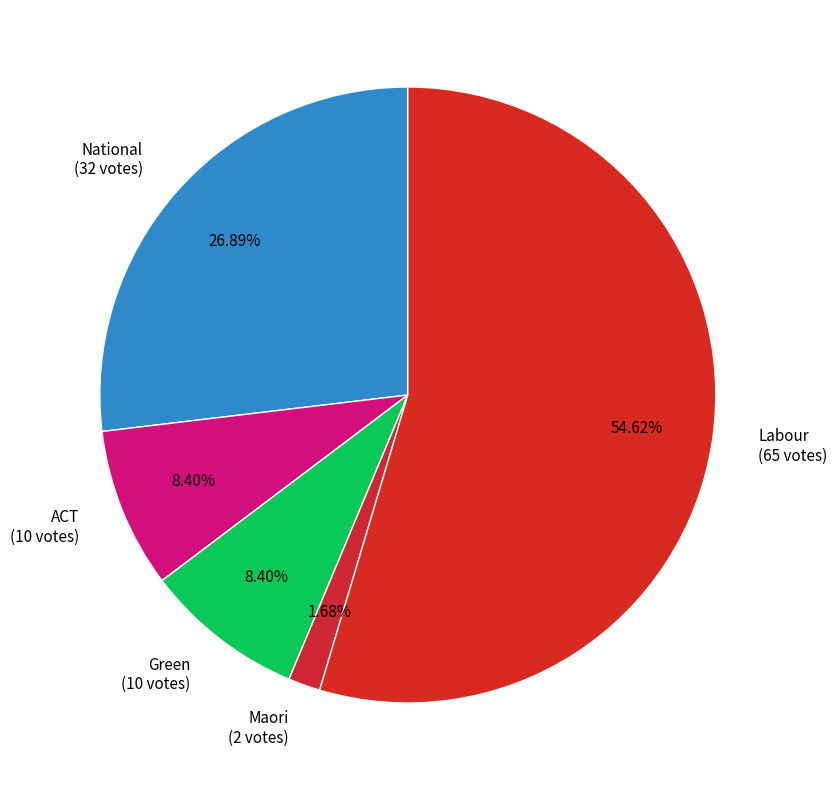

The ACT slice represents 1% of the pie. True or false?

False